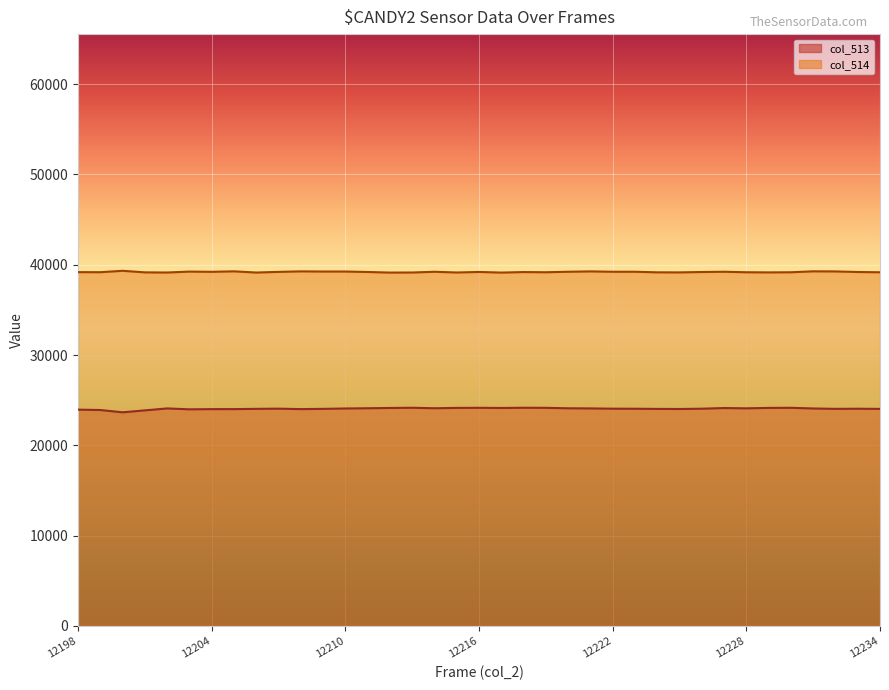

What is the approximate value of col_513 at 12220?

24102